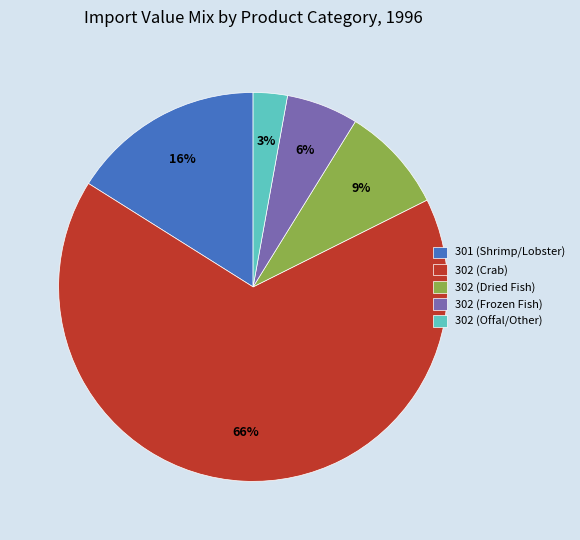

Count the number of slices in the pie.

5